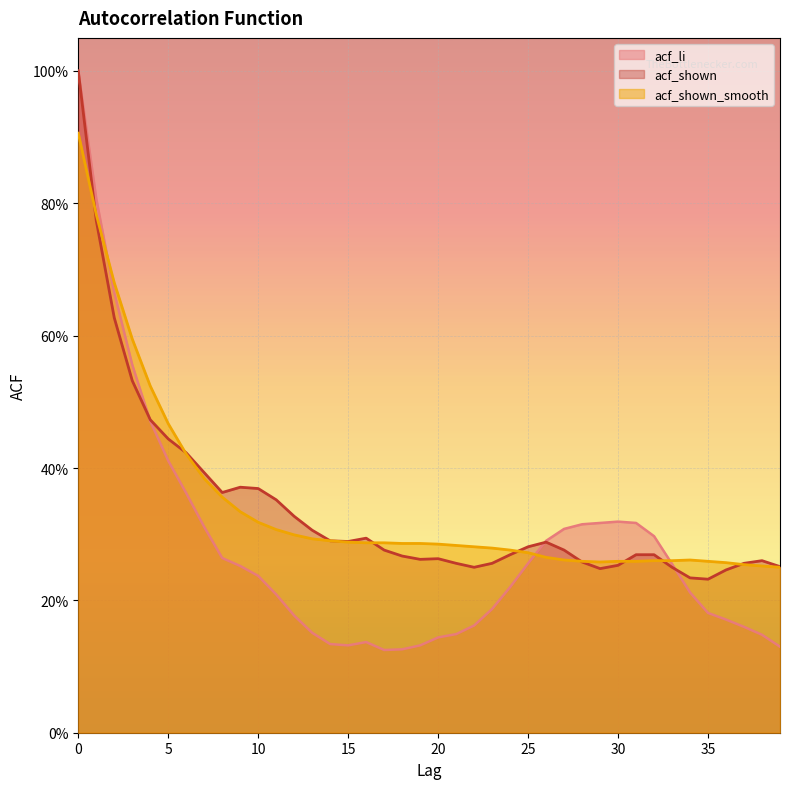

What are all the series names shown in the legend?

acf_li, acf_shown, acf_shown_smooth